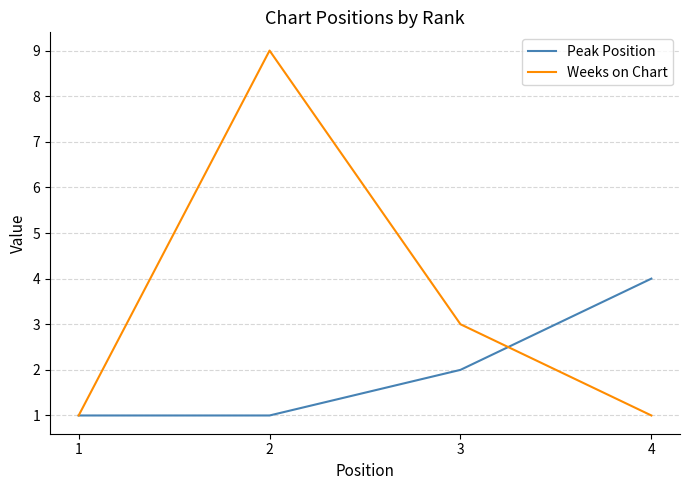

What is the sum of the Peak Position values at 3 and 2?

3